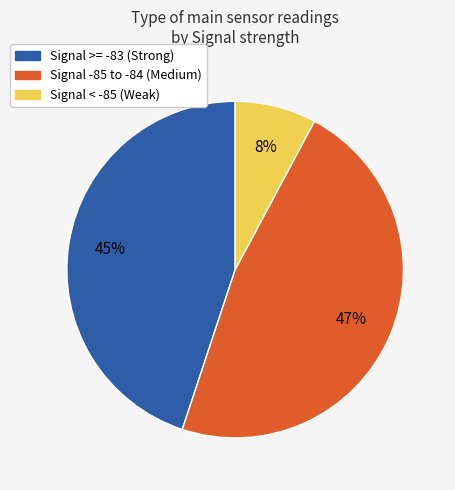

Count the number of slices in the pie.

3